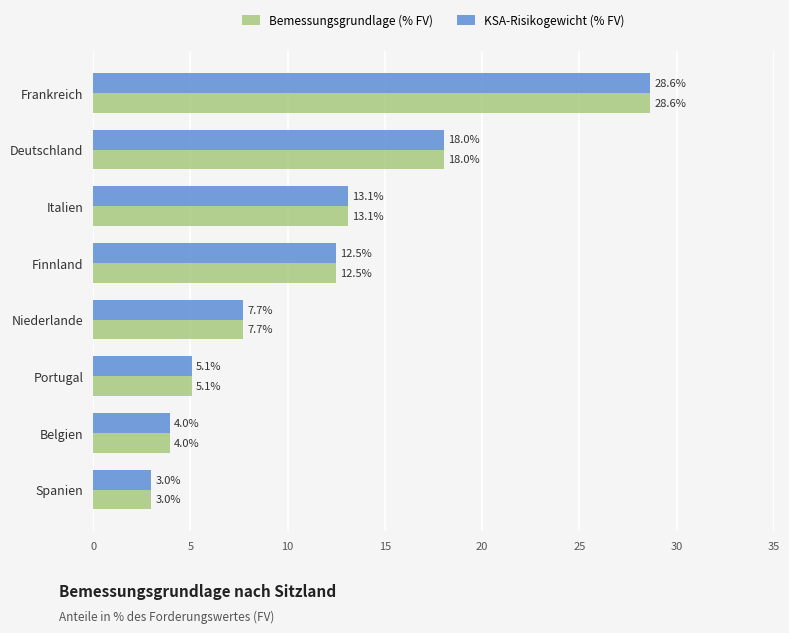

Is it true that KSA-Risikogewicht (% FV) equals 13.1 at Italien?

True